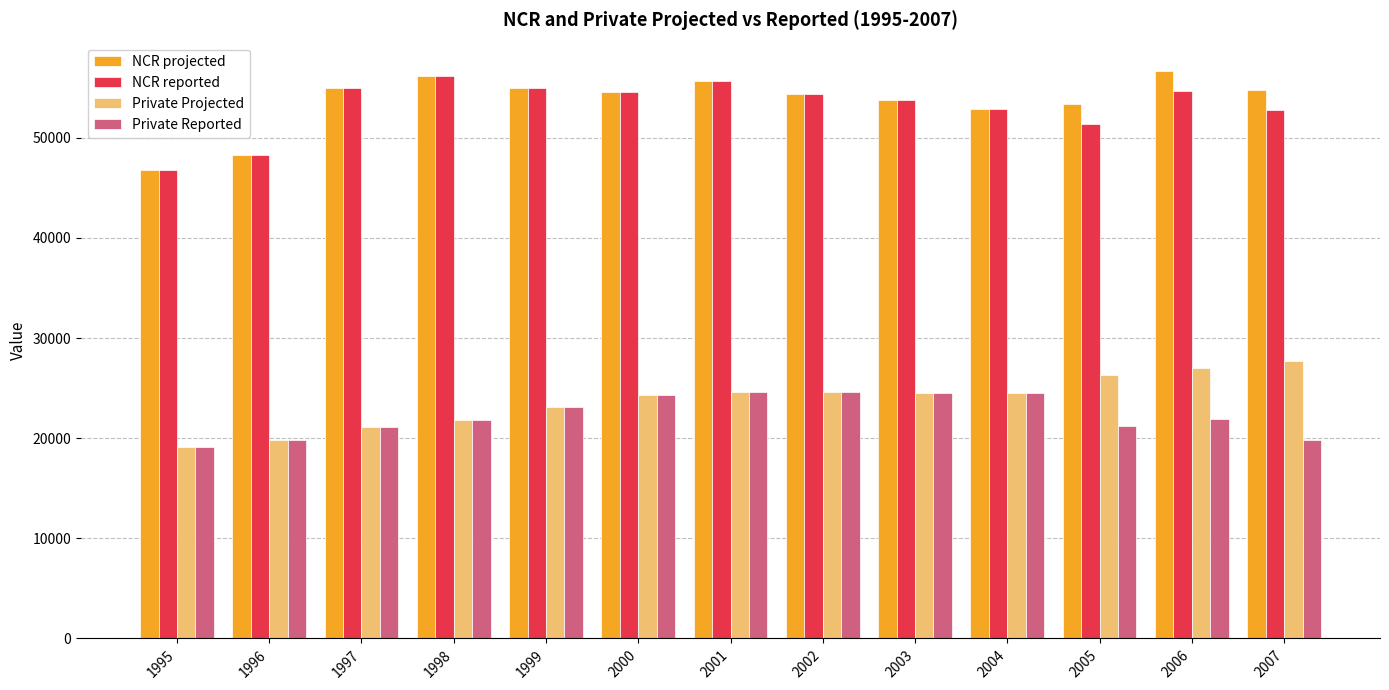

Are the bars horizontal?

No